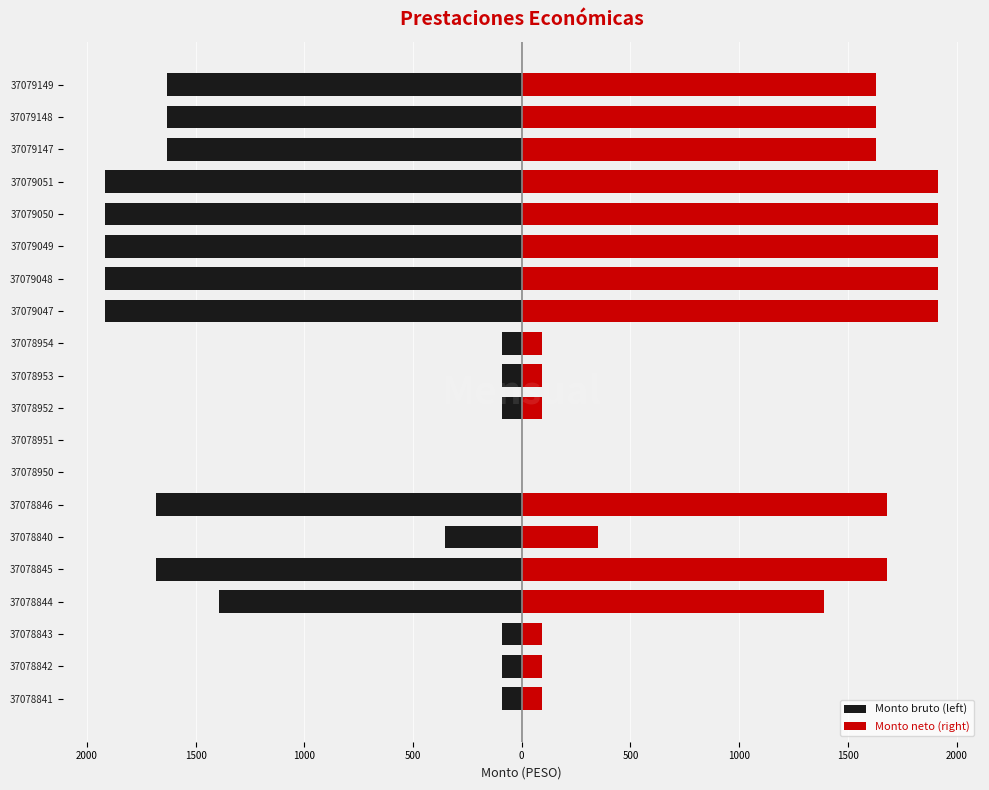

What is the difference between the maximum and minimum values in the Monto bruto (left) series?

1916.4